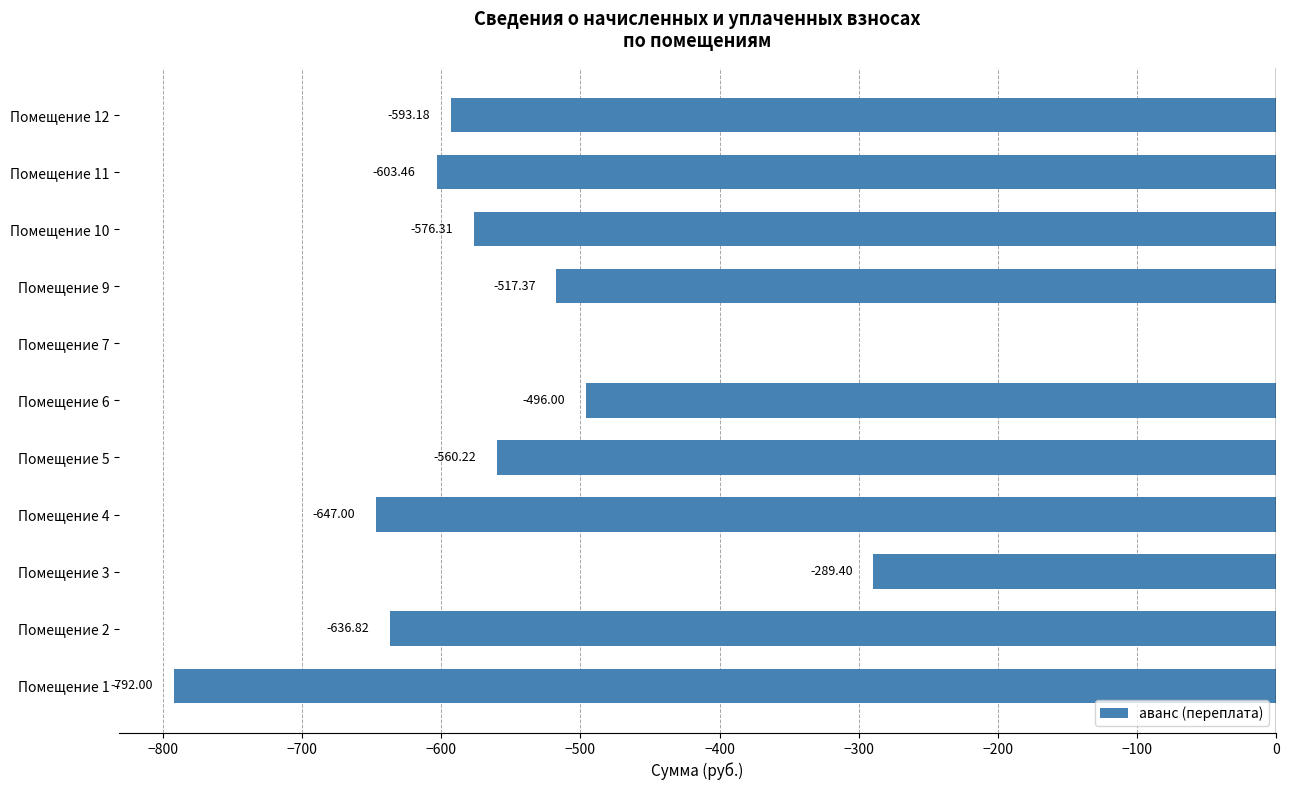

What is the sum of the values at Помещение 11 and Помещение 2?

-1240.3